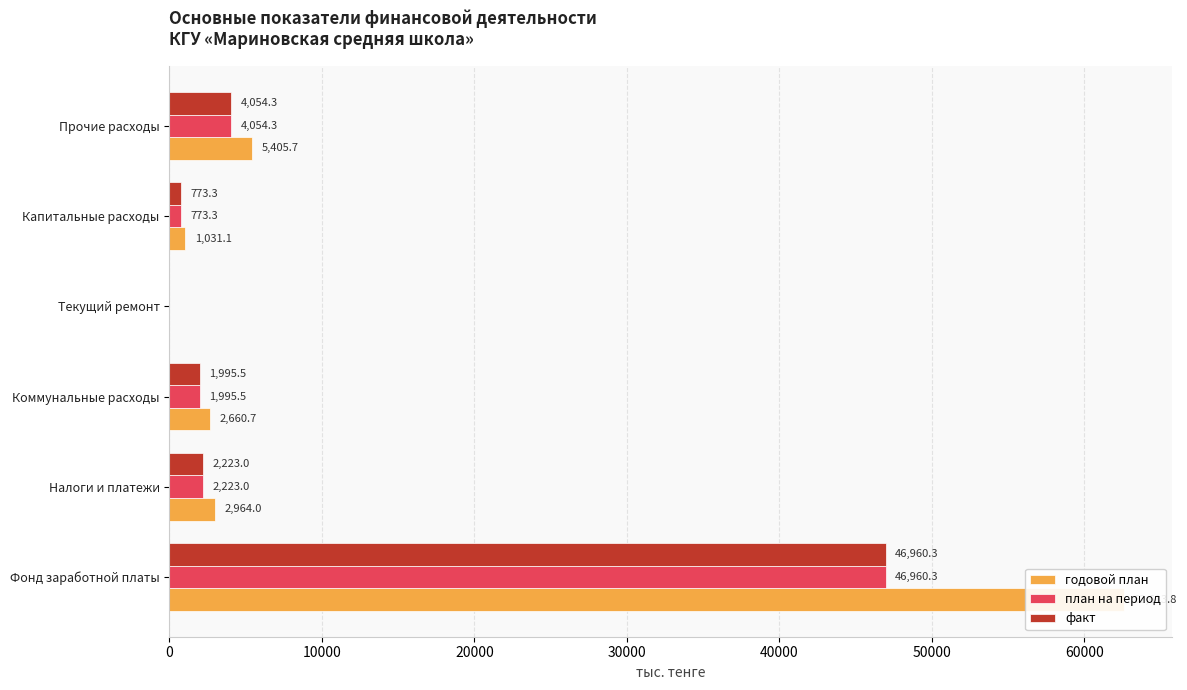

Reading left to right, transcribe all the data shown in this chart.

годовой план: 62613.8	2964.0	2660.7	0.0	1031.1	5405.7
план на период: 46960.3	2223.0	1995.5	0.0	773.3	4054.3
факт: 46960.3	2223.0	1995.5	0.0	773.3	4054.3